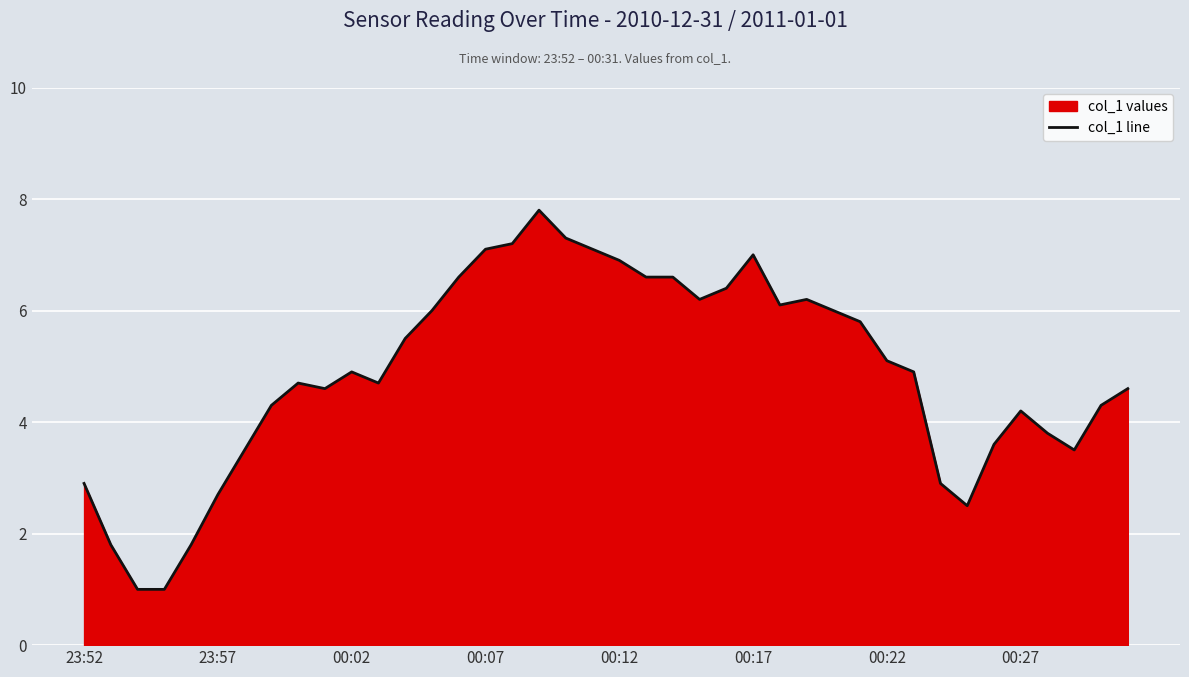

True or false: the data shows 2.9 at 23:52.

True